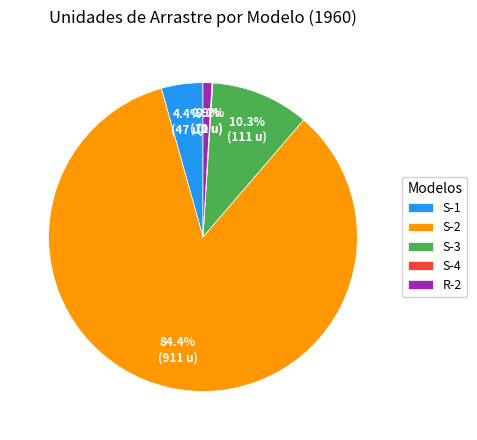

Which category has the biggest portion of the pie?

S-2